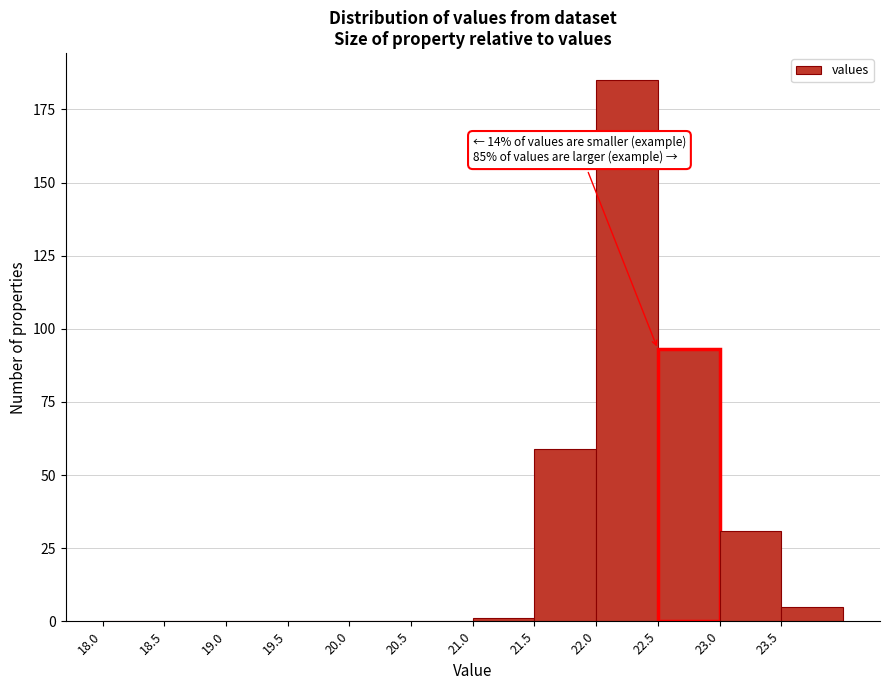

Which range on the x-axis has the tallest bar?

22.0 to 22.5